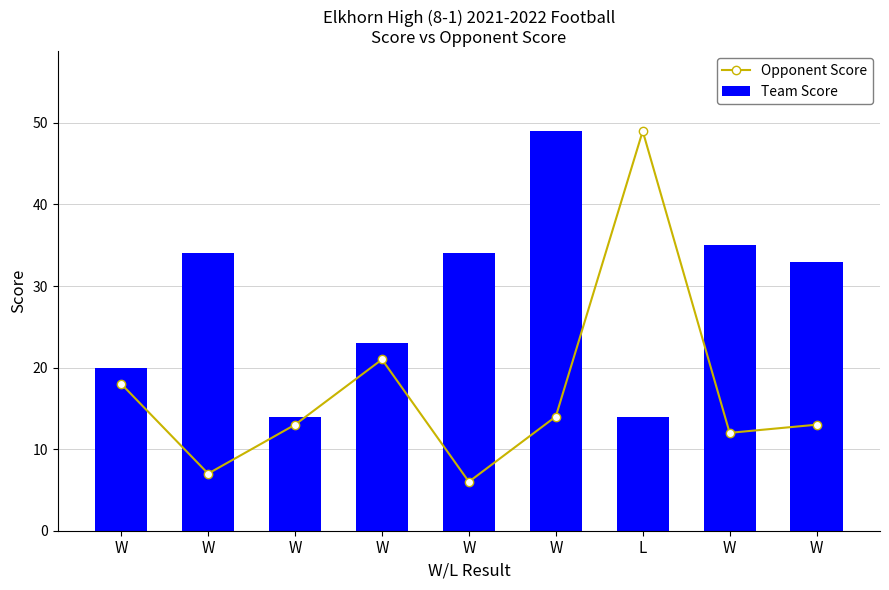

What is the difference between the highest and lowest values at W?

2